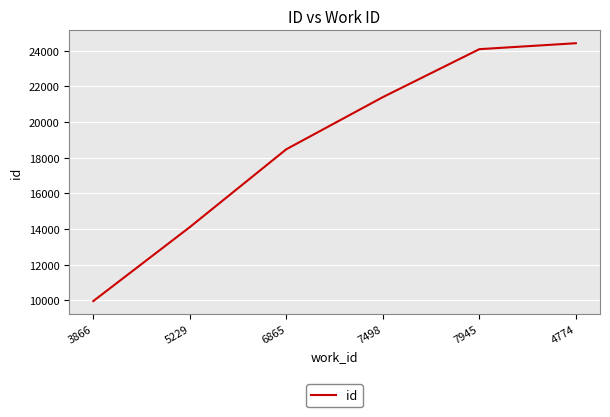

Is this an area chart (filled region under the line)?

No